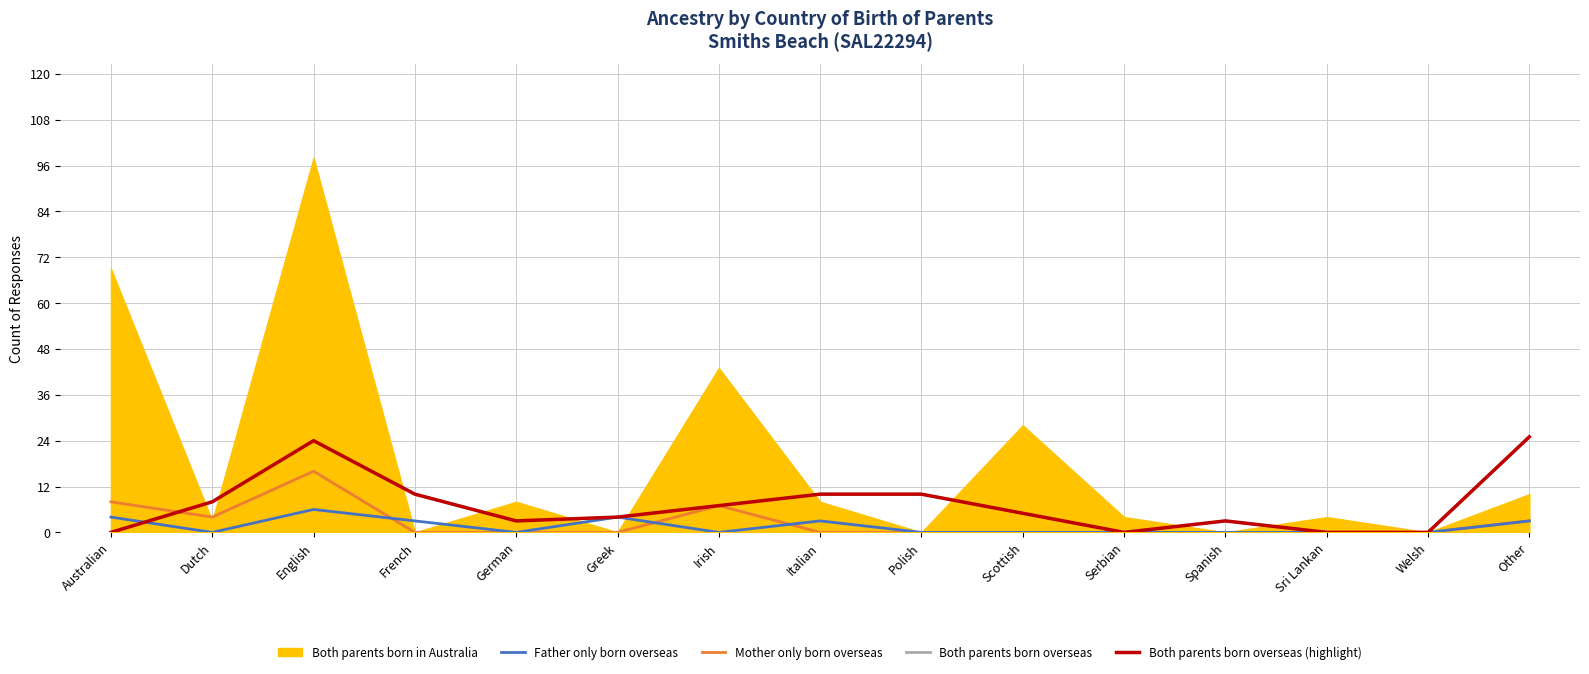

What is the label of the 11th point from the left?

Serbian